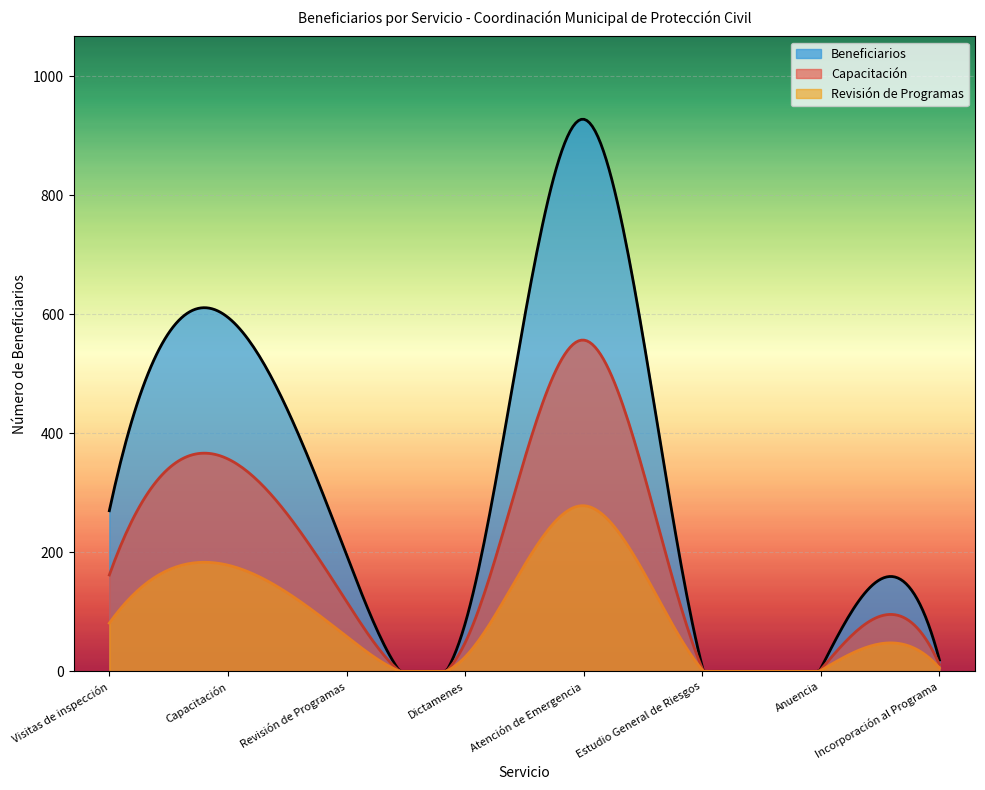

What is the sum of the Visitas de inspección values at Visitas de inspección and Revisión de Programas?

466